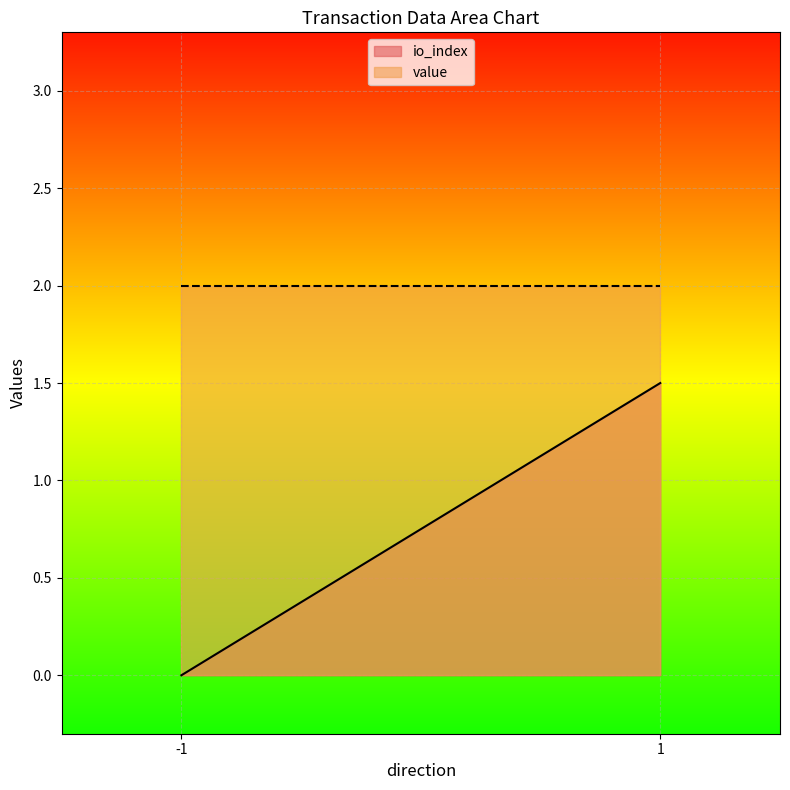

Which series changed the most between -1 and 1?

io_index